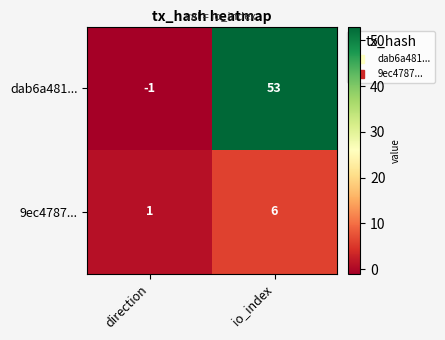

Which category has the lowest value in the dab6a481... series?

direction